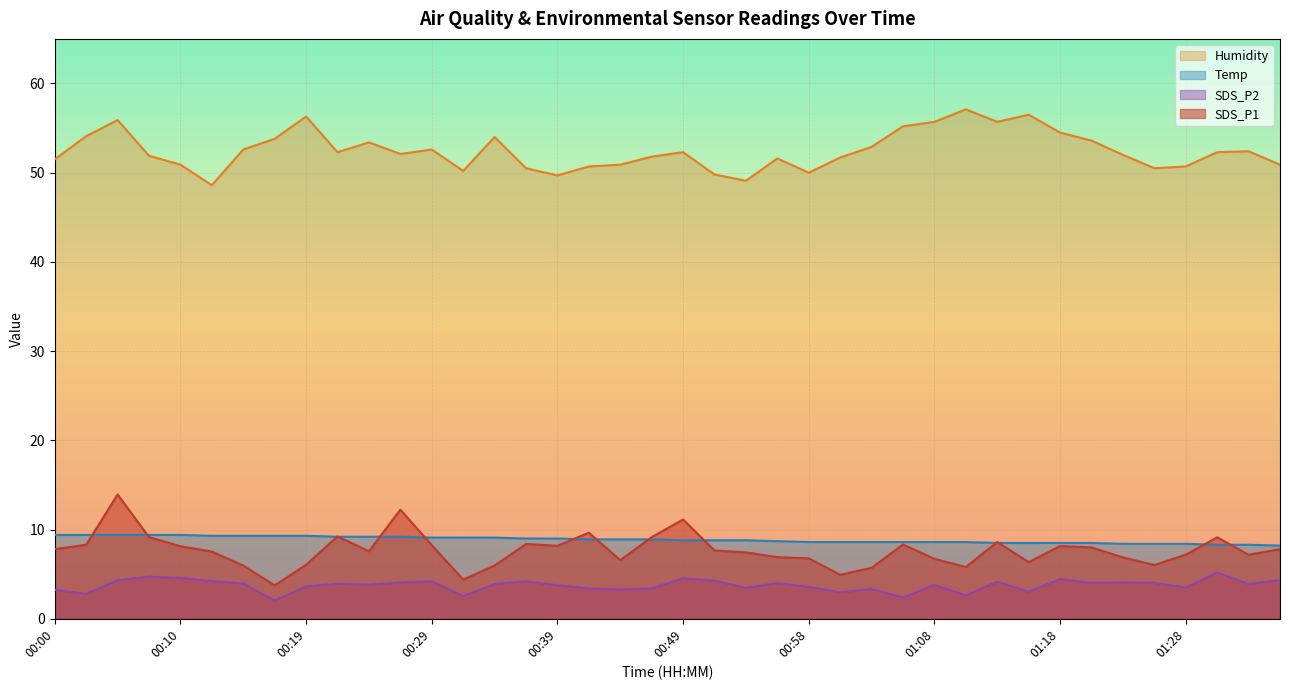

At which category does SDS_P2 reach its first local peak?

00:07